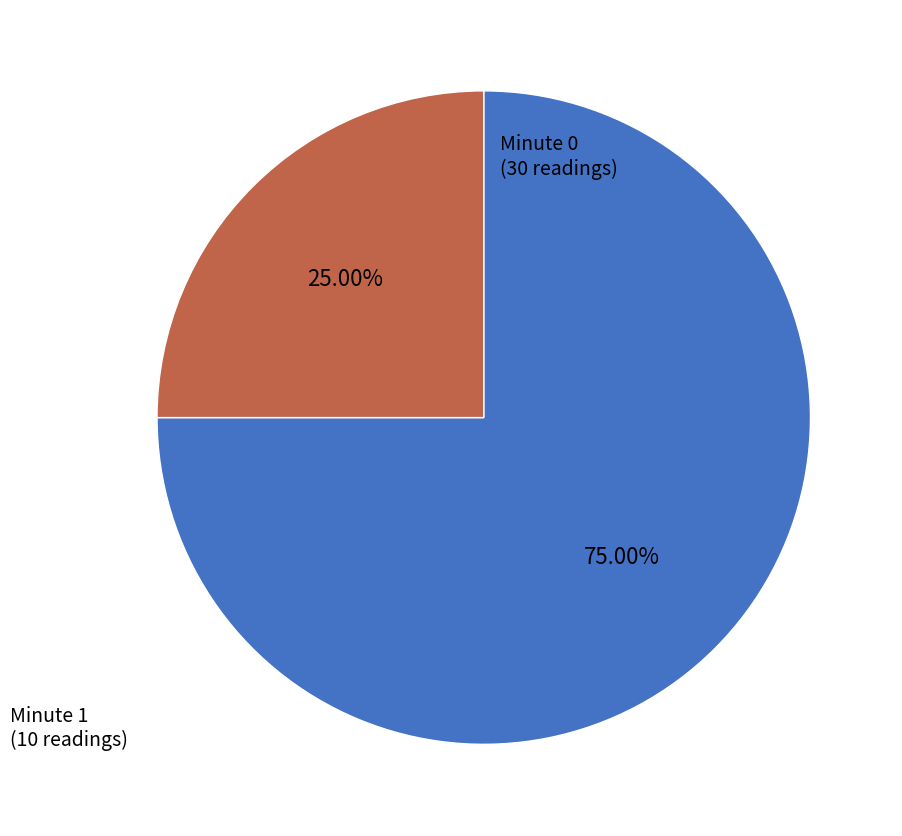

Does any single category account for the majority?

Yes